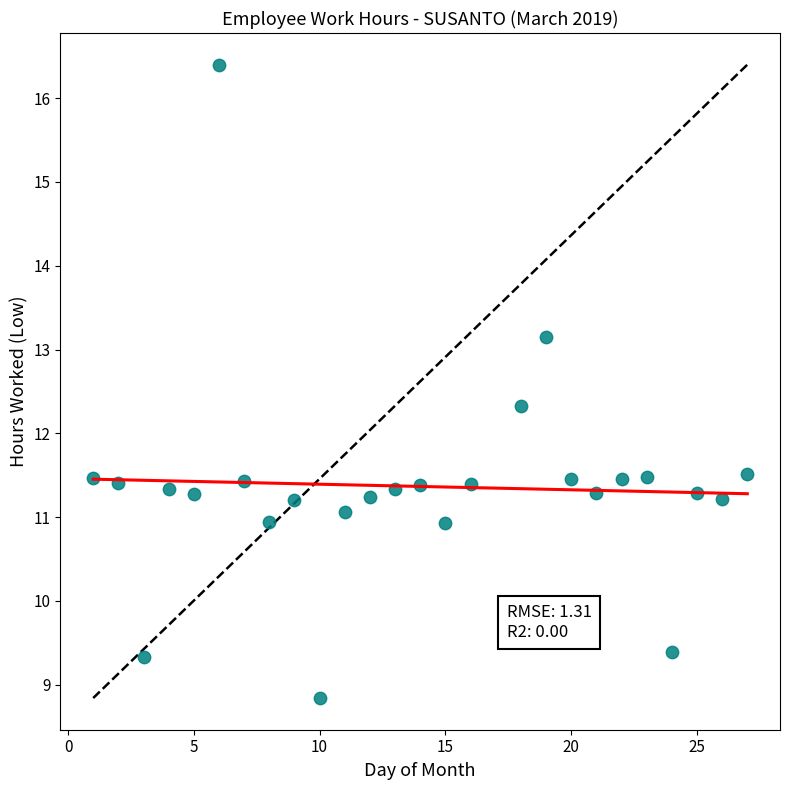

What Y value in the scatter plot is closest to 12?

12.3